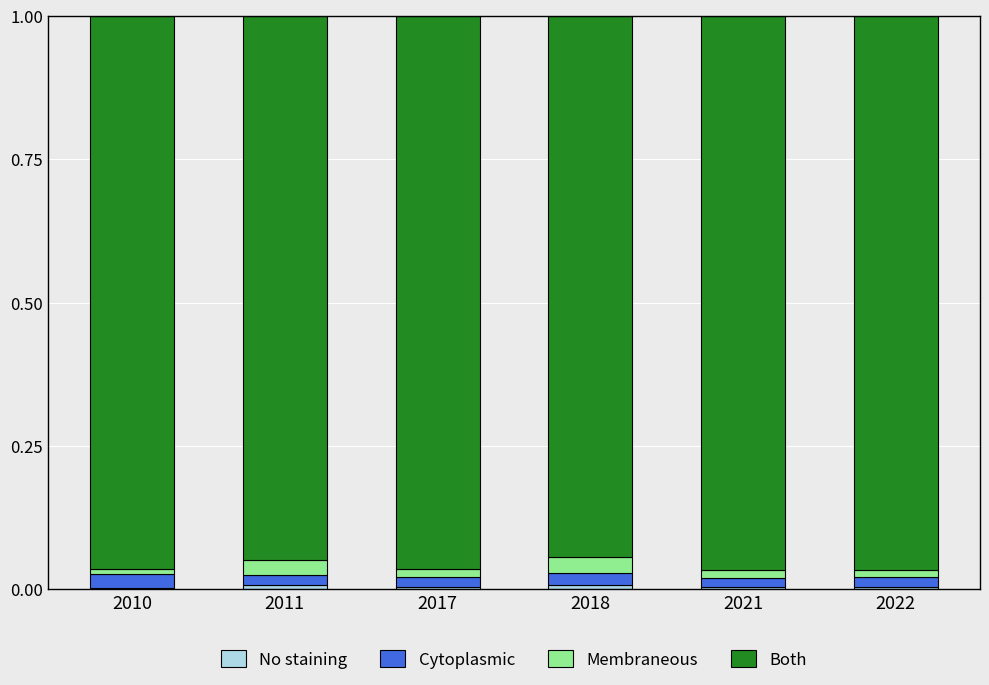

Does the chart contain stacked bars?

Yes